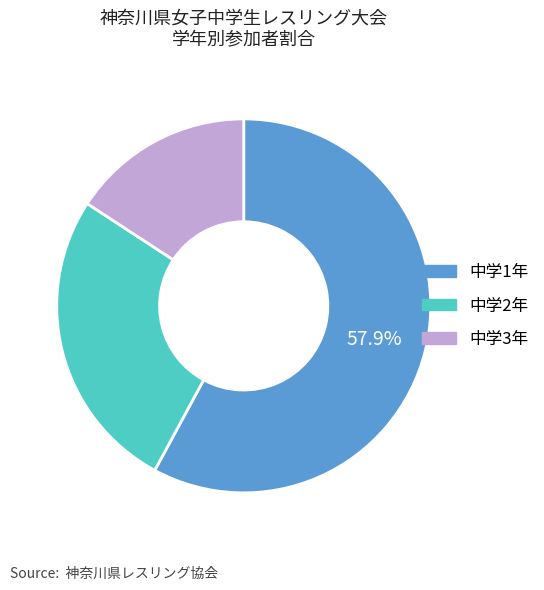

What is the smallest slice in the pie chart?

中学3年